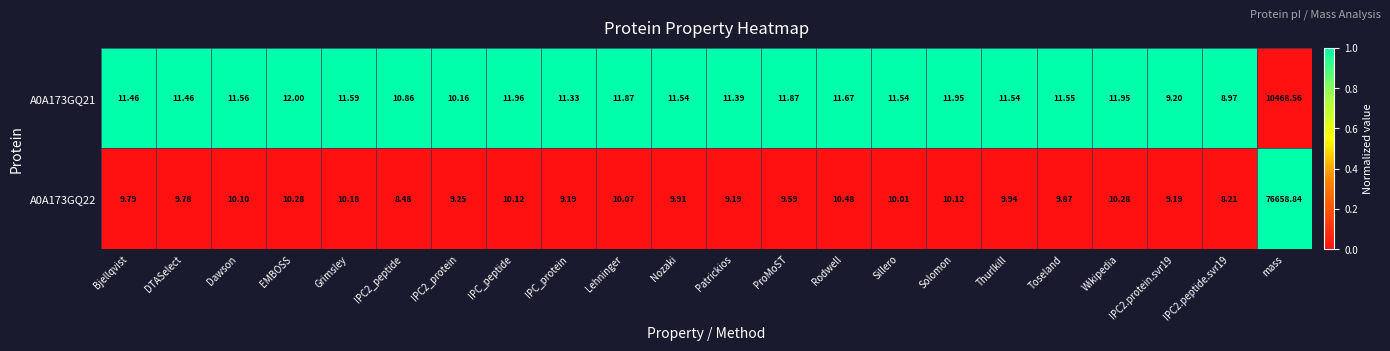

What is the spread (max minus min) of values at Toseland?

1.7